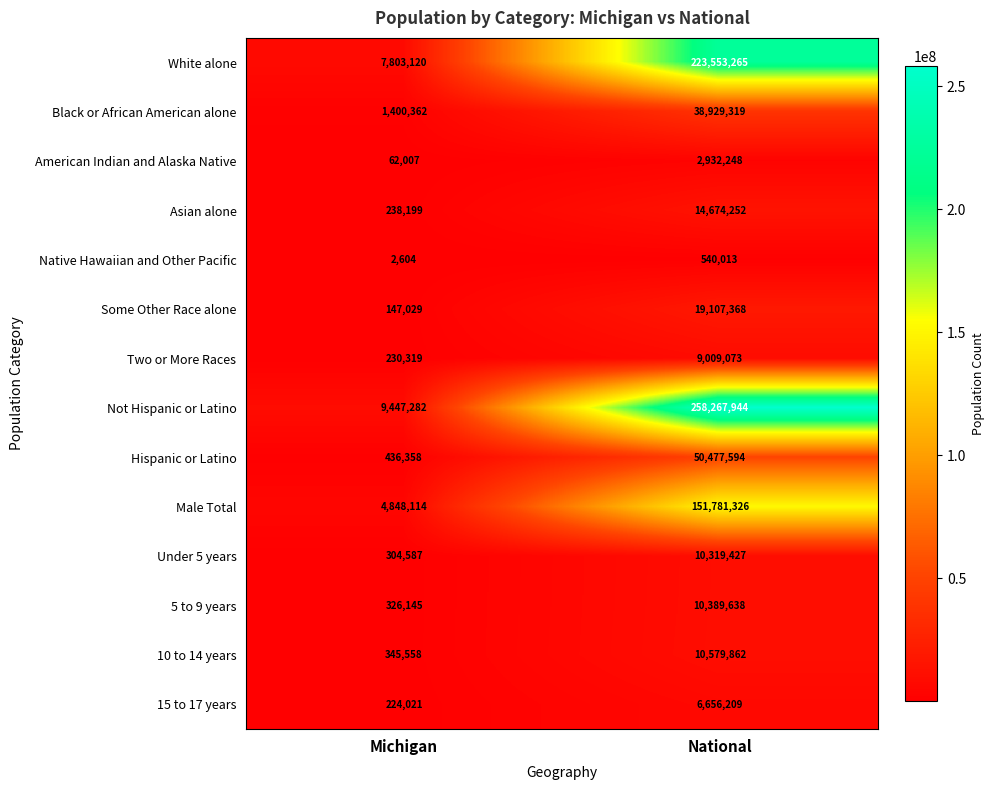

Is it true that Two or More Races equals 230319 at Michigan?

True